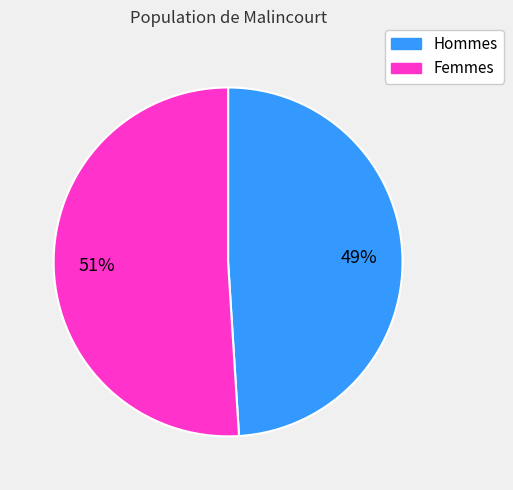

Rank the categories by value from highest to lowest.

Femmes, Hommes